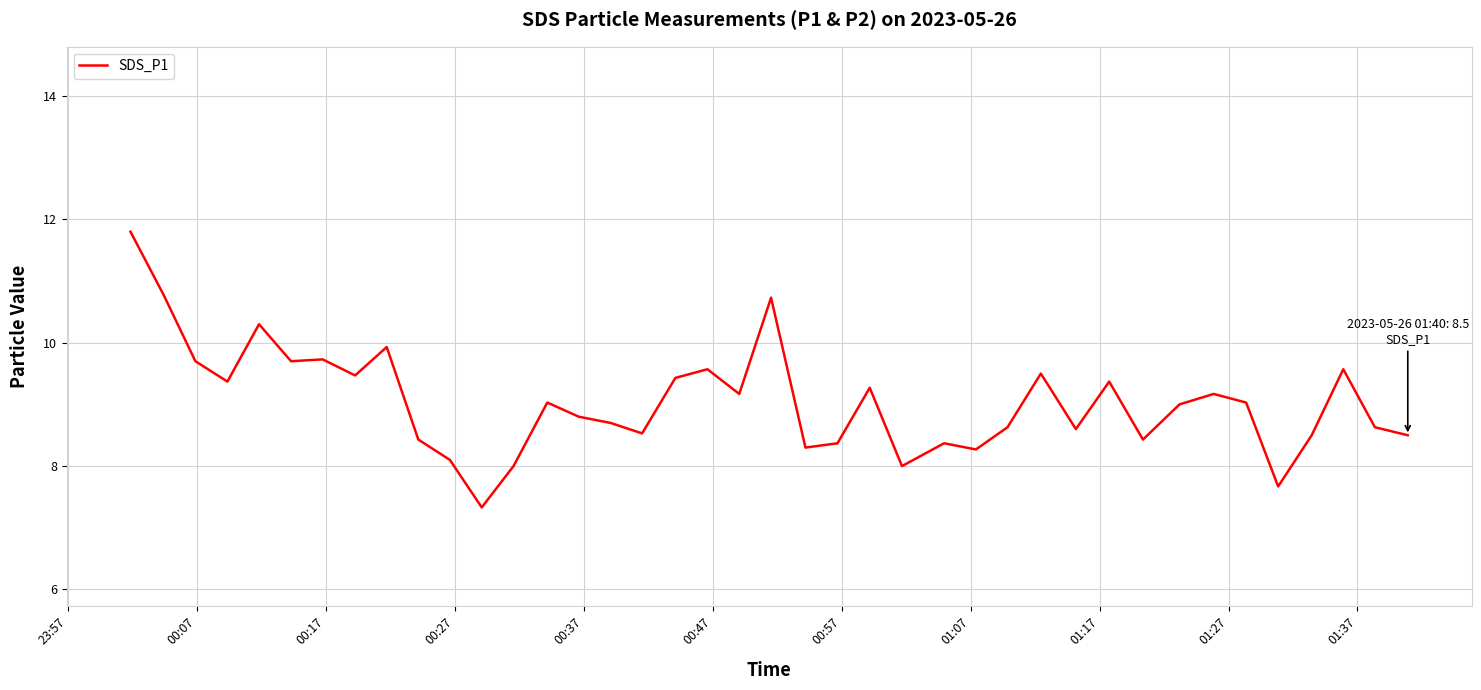

Reading right to left, transcribe all the data shown in this chart.

8.5	8.6	9.6	8.5	7.7	9.0	9.2	9.0	8.4	9.4	8.6	9.5	8.6	8.3	8.4	8.0	9.3	8.4	8.3	10.7	9.2	9.6	9.4	8.5	8.7	8.8	9.0	8.0	7.3	8.1	8.4	9.9	9.5	9.7	9.7	10.3	9.4	9.7	10.8	11.8